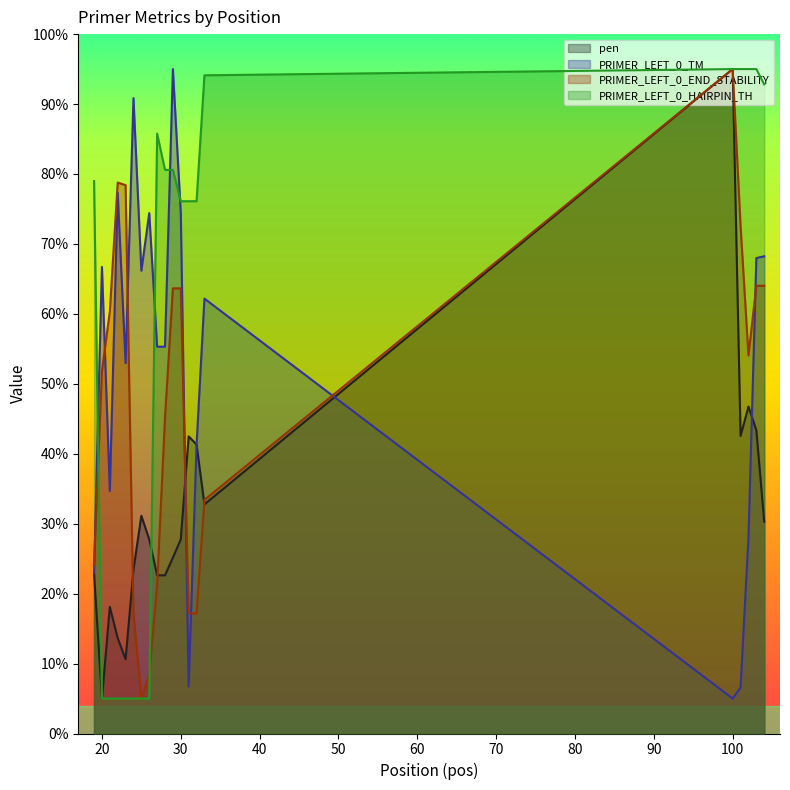

True or false: PRIMER_LEFT_0_HAIRPIN_TH and PRIMER_LEFT_0_TM cross at least once.

True